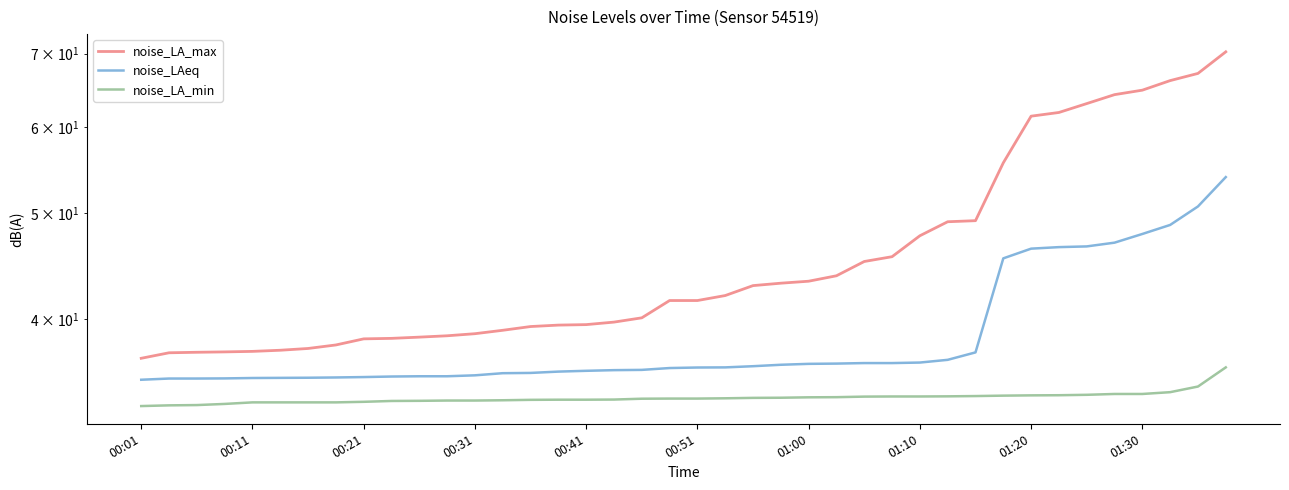

What is the total value across all series at 27?

116.0